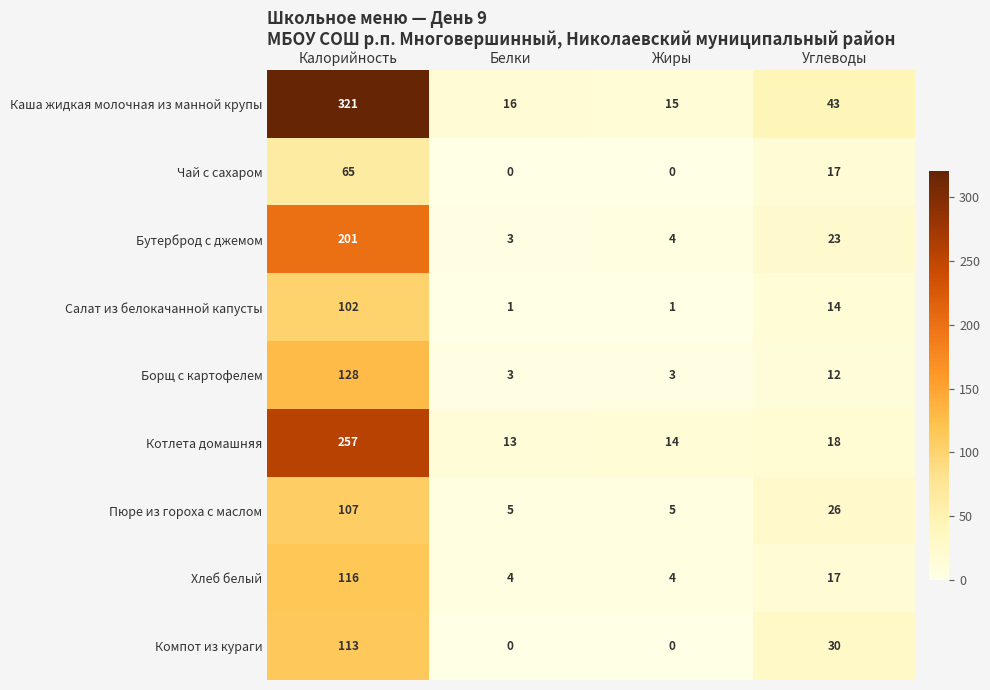

What is the average value of the Каша жидкая молочная из манной крупы series?

99